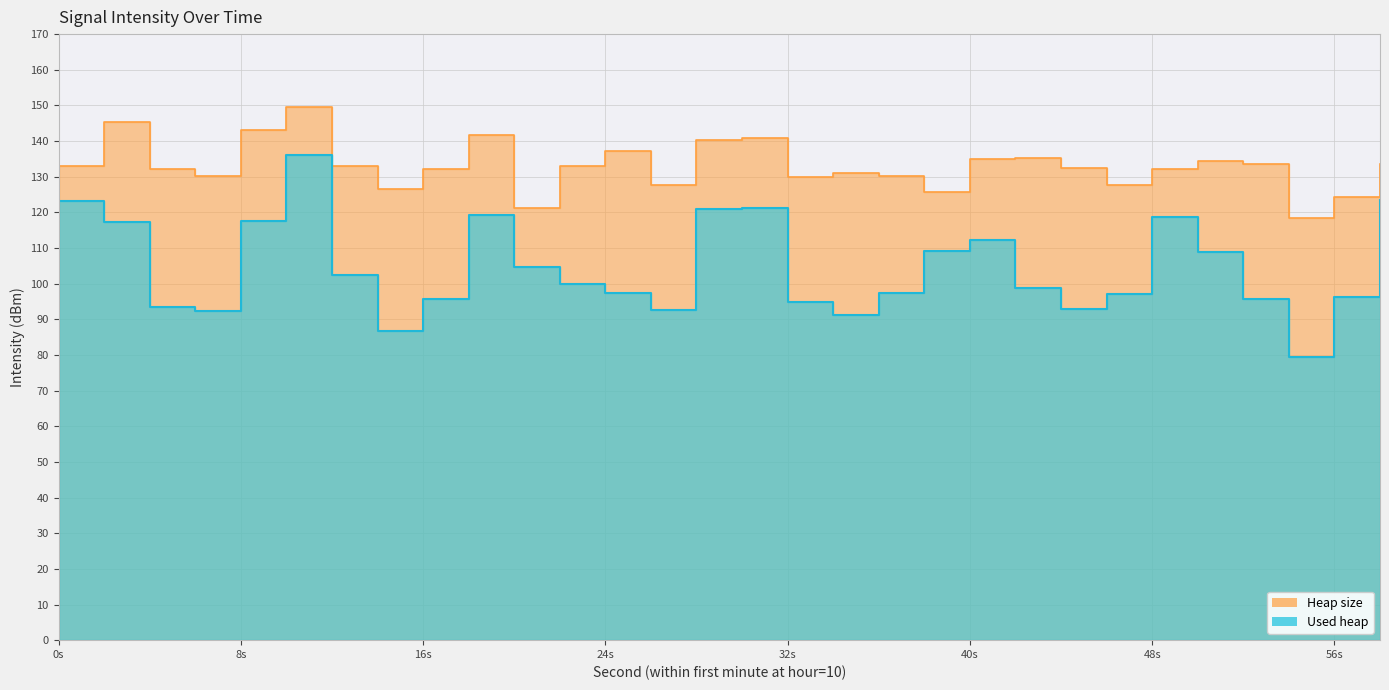

How many interior local peaks (higher than both neighbors) does the data have?

8